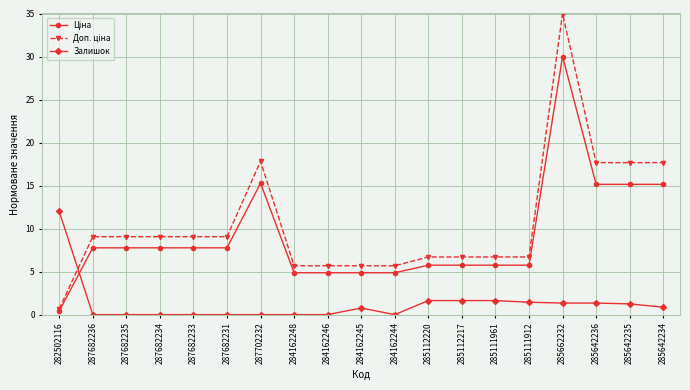

Which series changed the most between 284162246 and 285112217?

Залишок